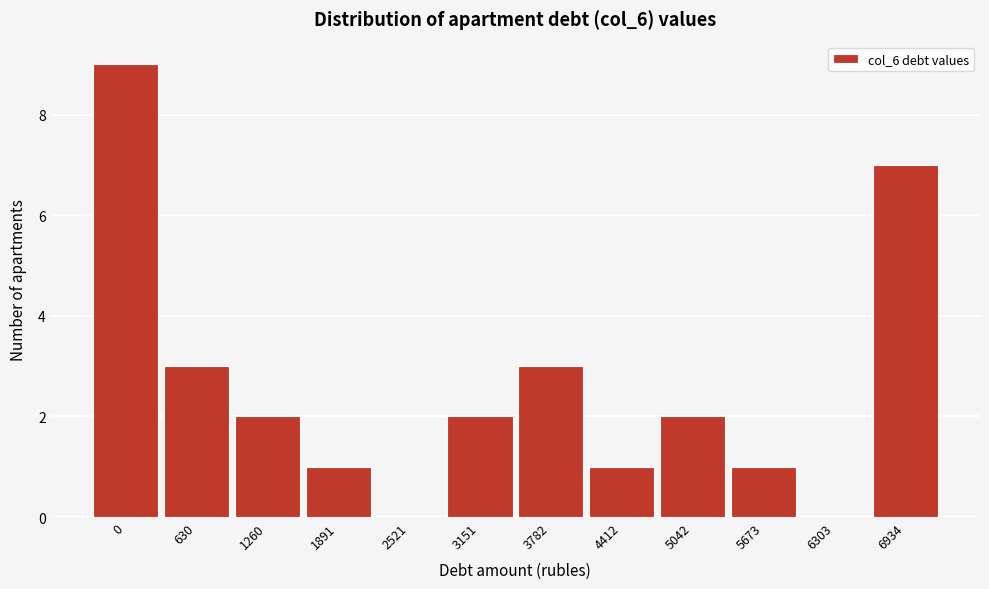

Reading right to left, list all the values displayed in this chart.

6934=7	6303=0	5673=1	5042=2	4412=1	3782=3	3151=2	2521=0	1891=1	1260=2	630=3	0=9